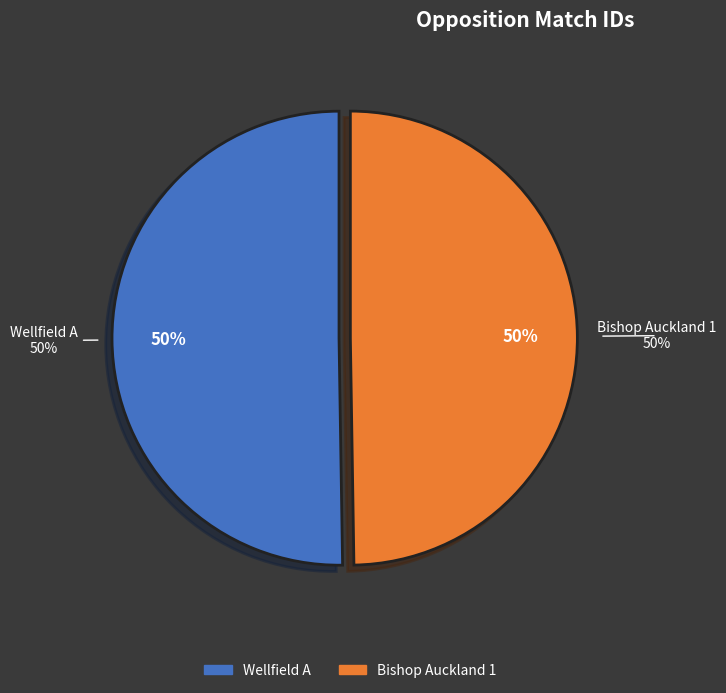

Which category has the biggest portion of the pie?

Wellfield A